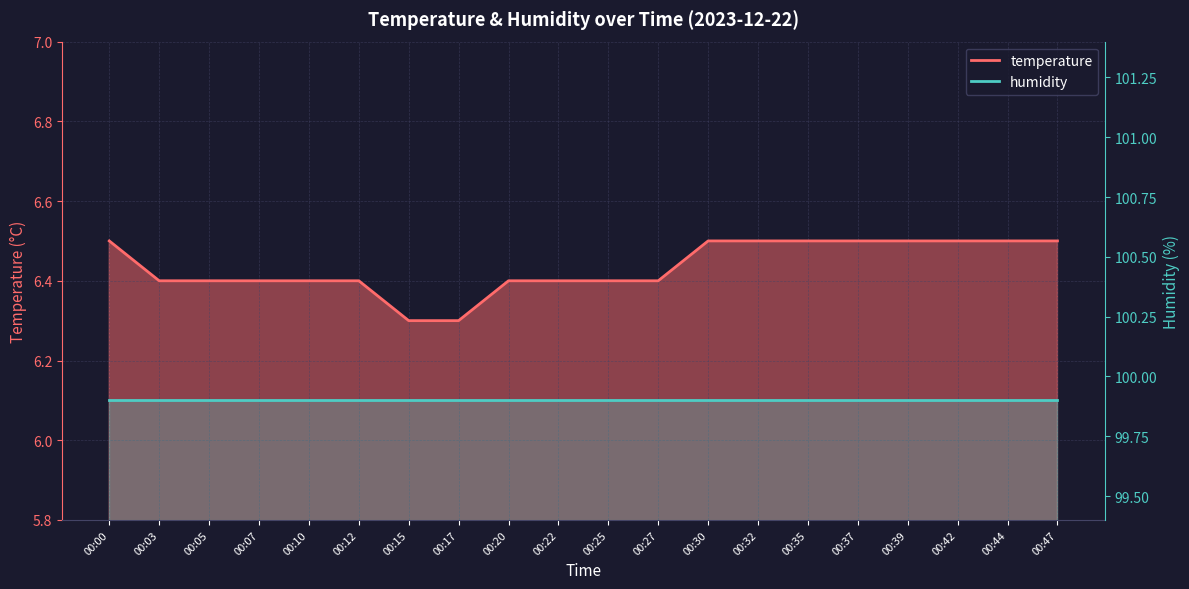

Reading left to right, list all the values displayed in this chart.

6.5	6.4	6.4	6.4	6.4	6.4	6.3	6.3	6.4	6.4	6.4	6.4	6.5	6.5	6.5	6.5	6.5	6.5	6.5	6.5